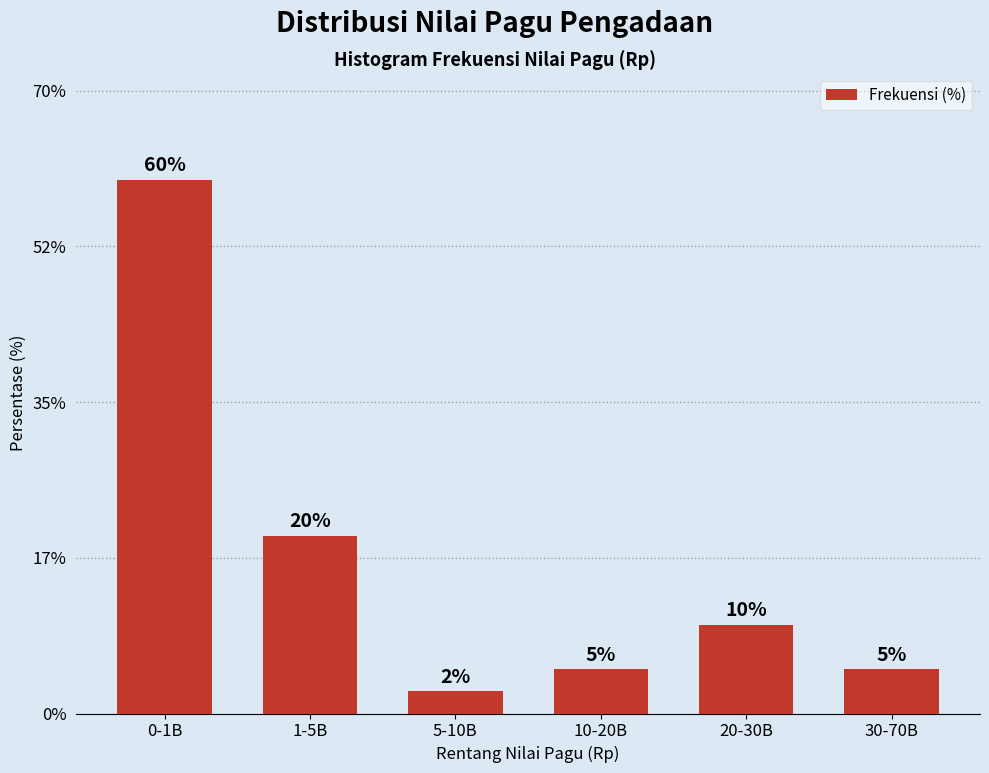

What position from the right is 5-10B?

4